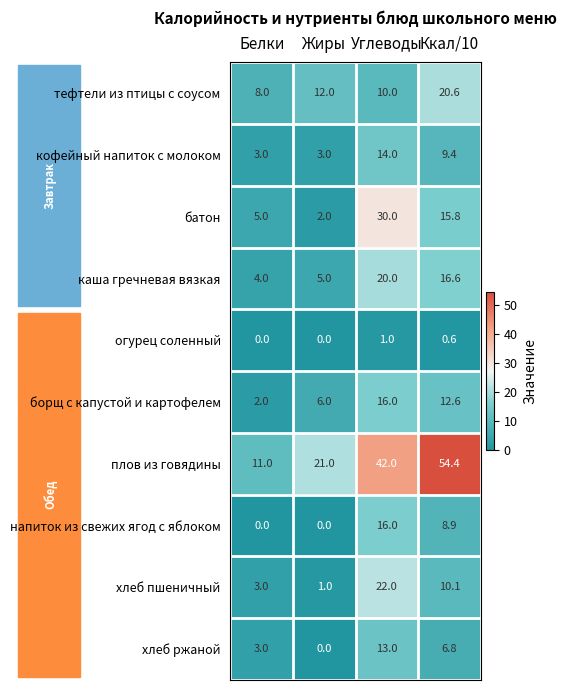

How many series are shown in this chart?

10